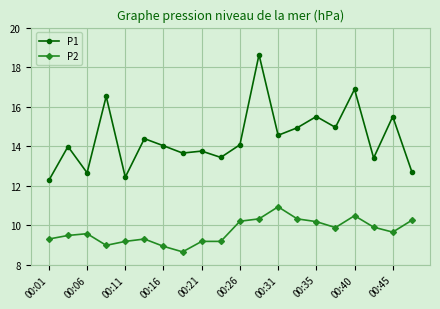

What is the difference between the maximum and minimum values in the P1 series?

6.4